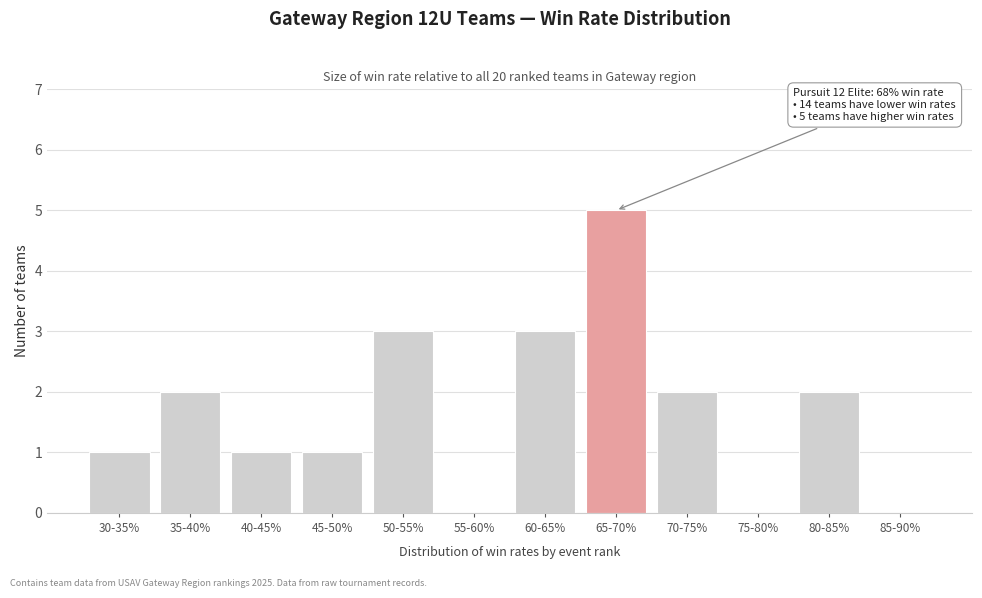

Reading left to right, what are all the values shown in this chart?

30-35%=1	35-40%=2	40-45%=1	45-50%=1	50-55%=3	55-60%=0	60-65%=3	65-70%=5	70-75%=2	75-80%=0	80-85%=2	85-90%=0